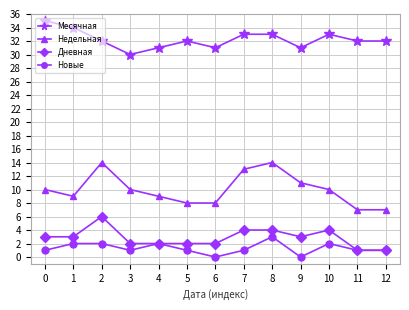

Reading left to right, transcribe all the data shown in this chart.

Месячная: 35	34	32	30	31	32	31	33	33	31	33	32	32
Недельная: 10	9	14	10	9	8	8	13	14	11	10	7	7
Дневная: 3	3	6	2	2	2	2	4	4	3	4	1	1
Новые: 1	2	2	1	2	1	0	1	3	0	2	1	1